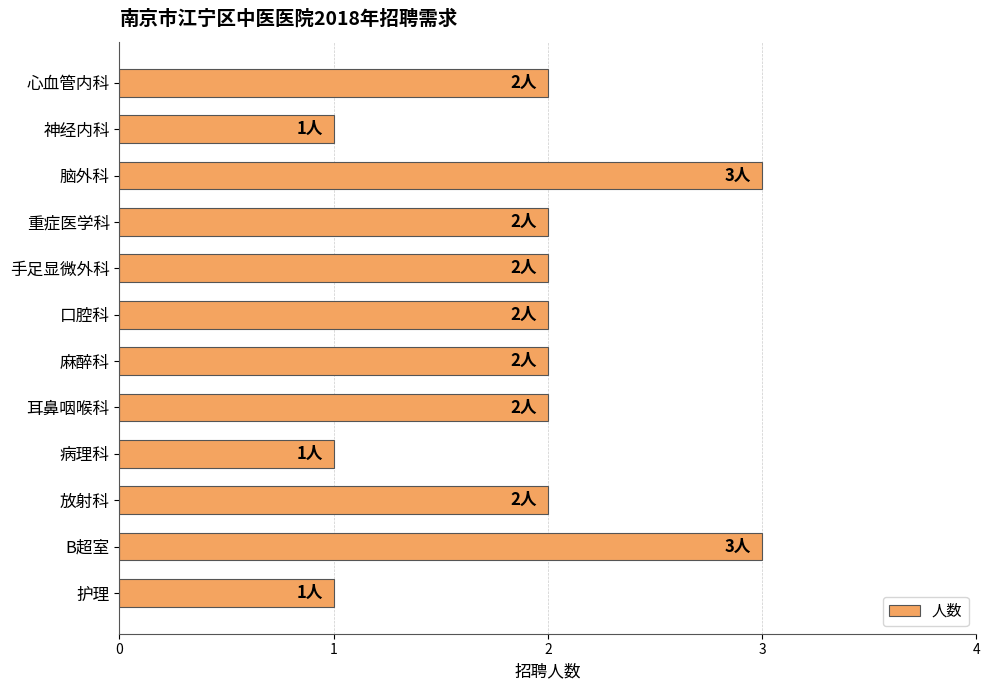

What is the label of the 2nd bar from the top?

神经内科